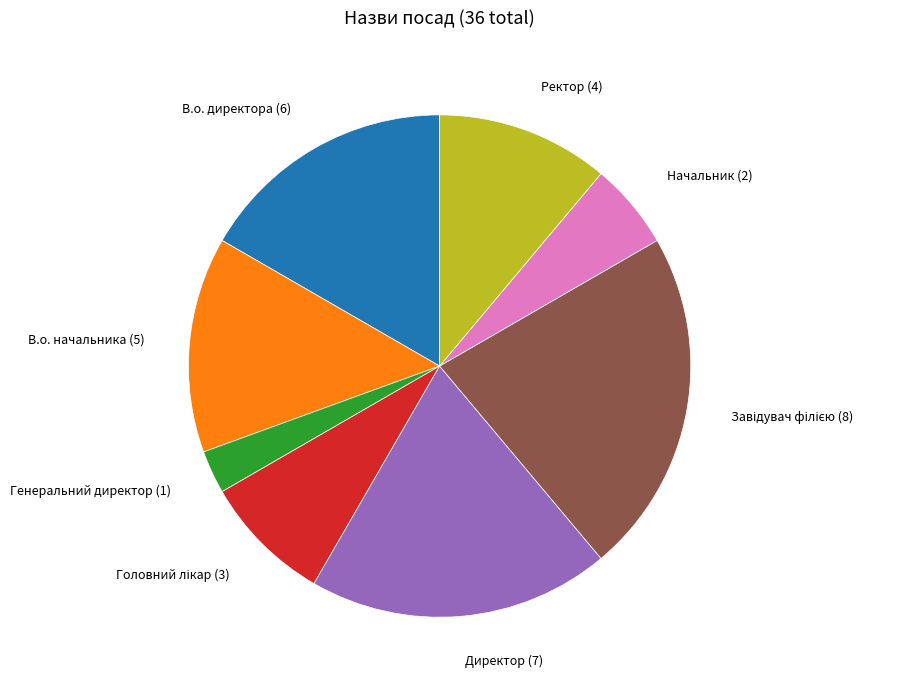

True or false: Директор accounts for 19% of the total.

True